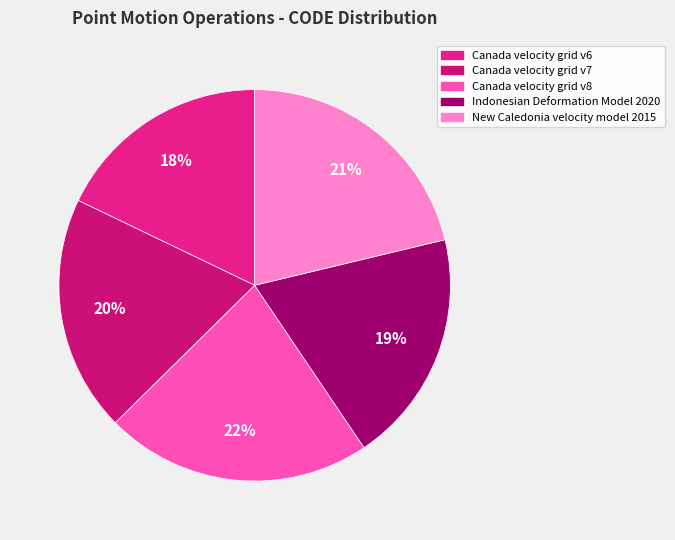

Is there a majority slice in this chart?

No